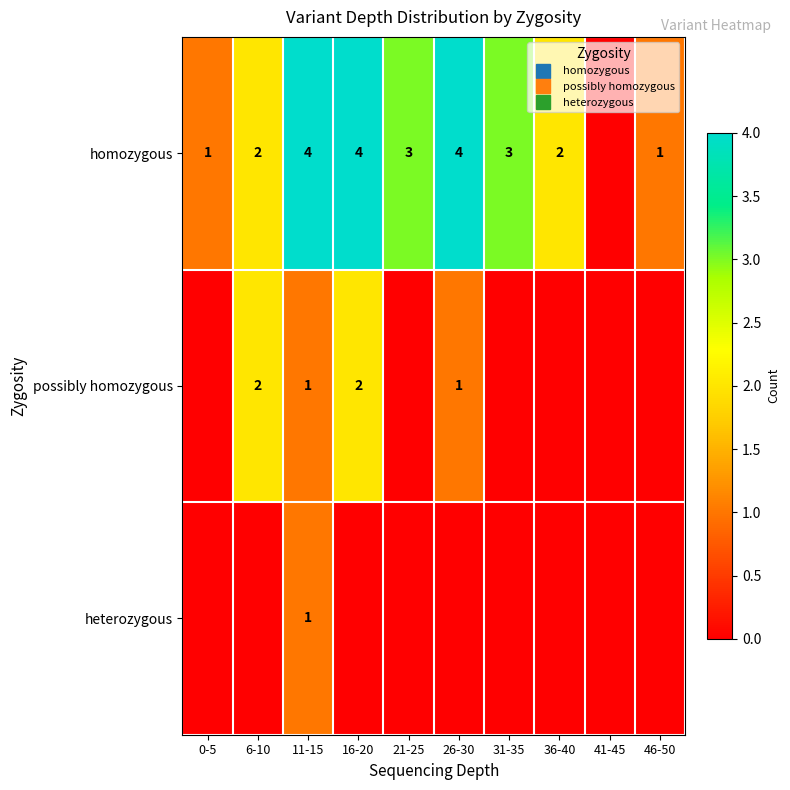

At how many categories does at least one series exceed 1?

7